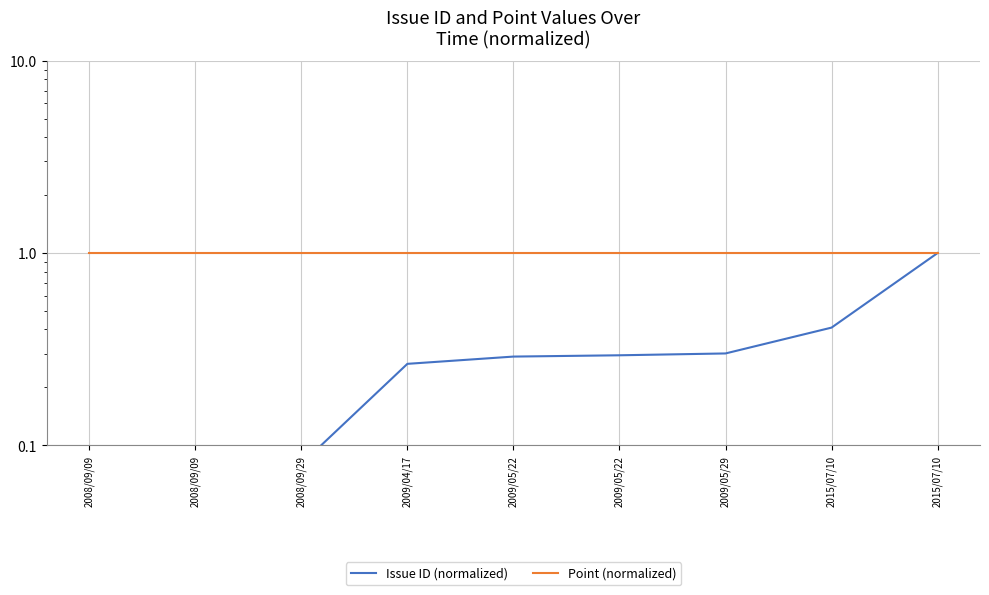

Between 2015/07/10 and 2008/09/29, which is larger?

2015/07/10